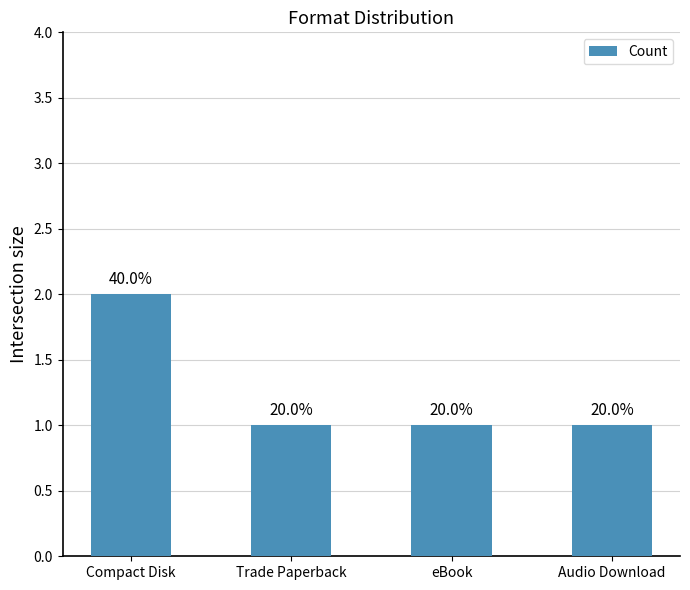

How many bars are there in total?

4